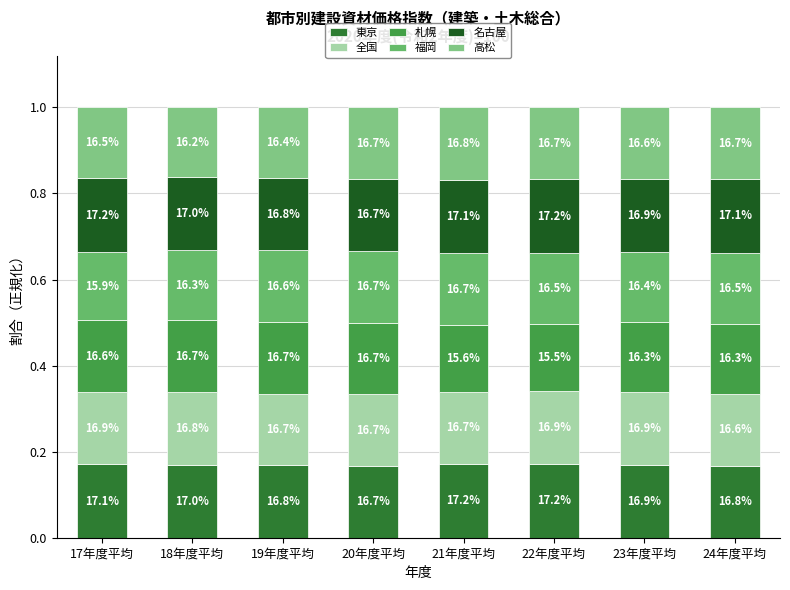

Count the 福岡 values in the range 0 to 1.

8